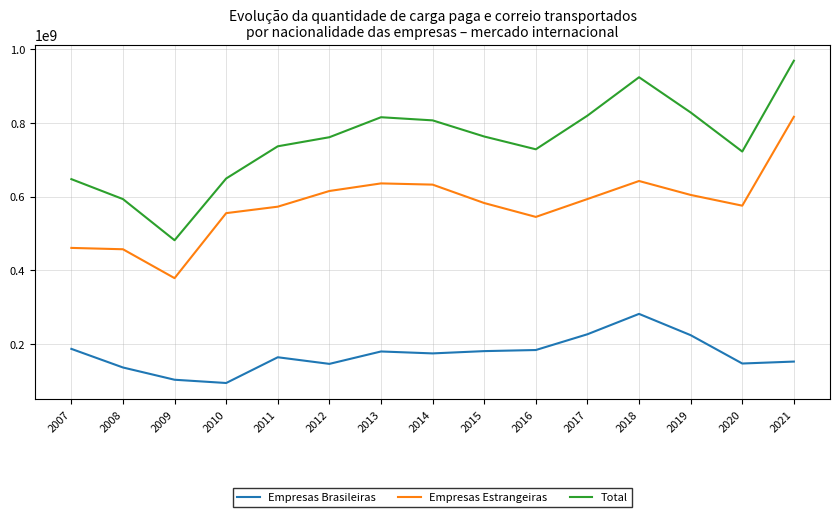

Which series has the largest total across all categories?

Total